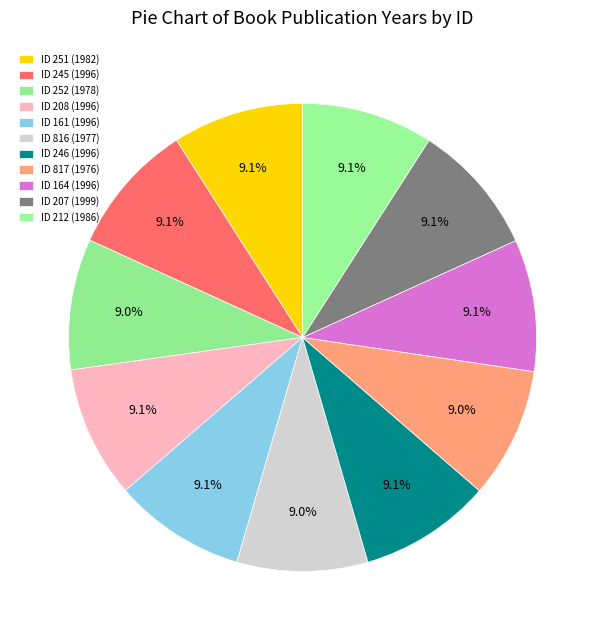

What is the smallest slice in the pie chart?

817